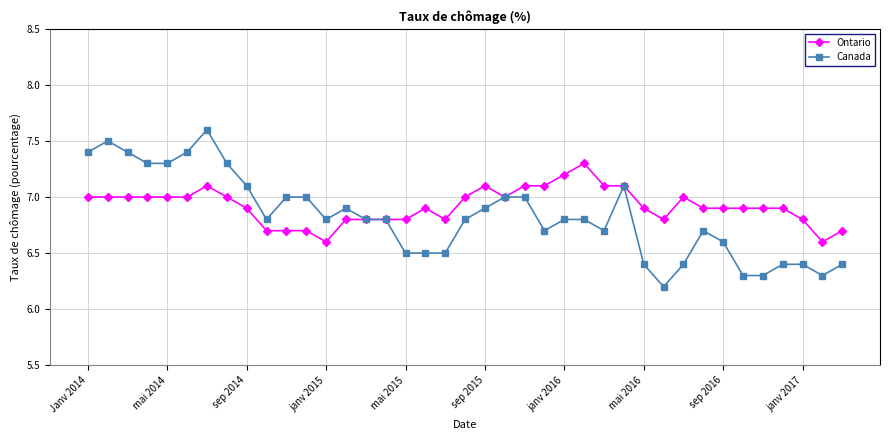

True or false: Canada has more than 1 interior local peaks.

True